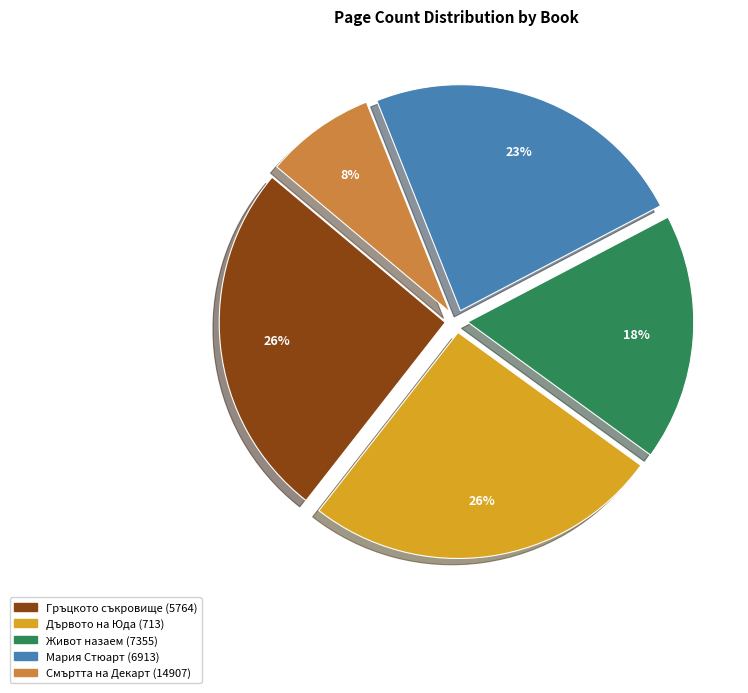

Combined, do Живот назаем (7355) and Мария Стюарт (6913) account for over 50%?

No